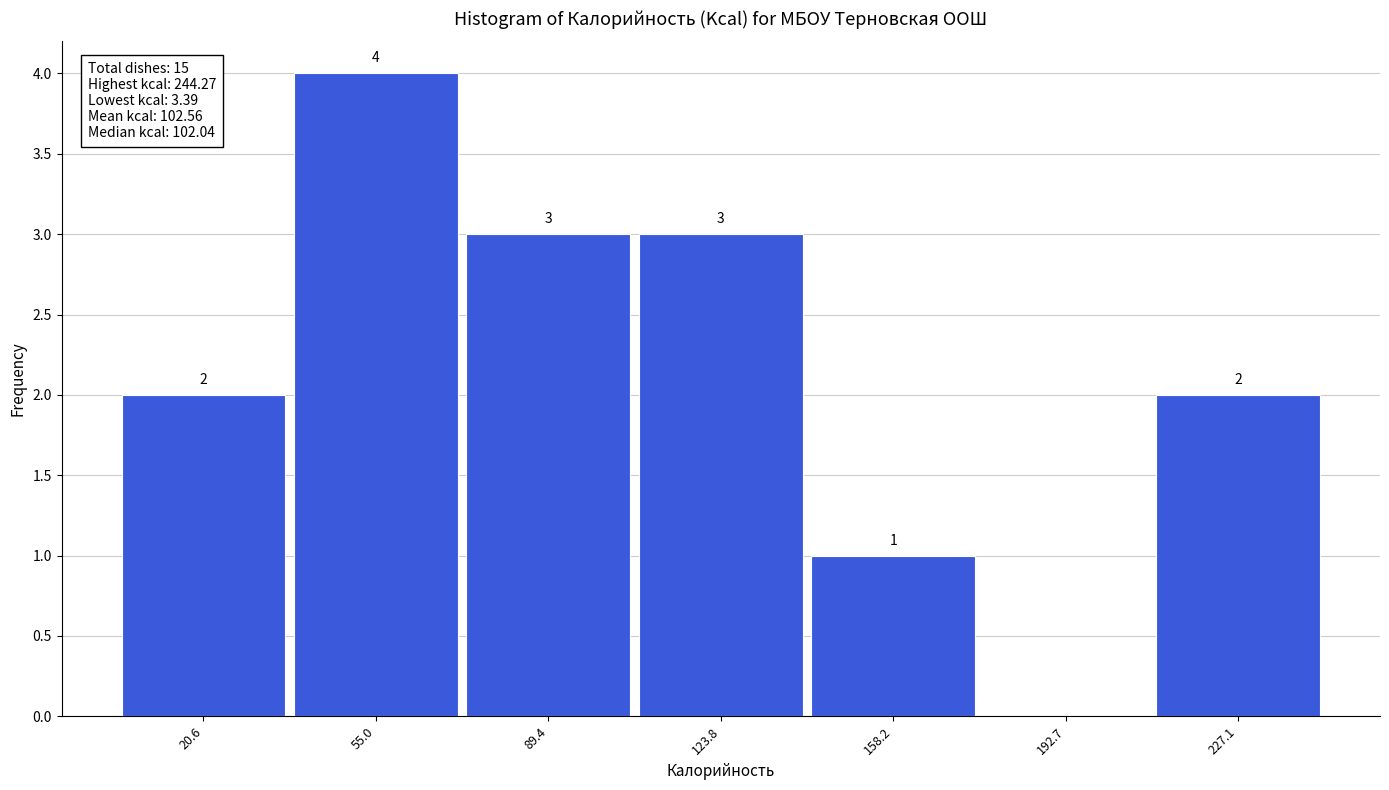

Which range on the x-axis has the tallest bar?

40 to 70